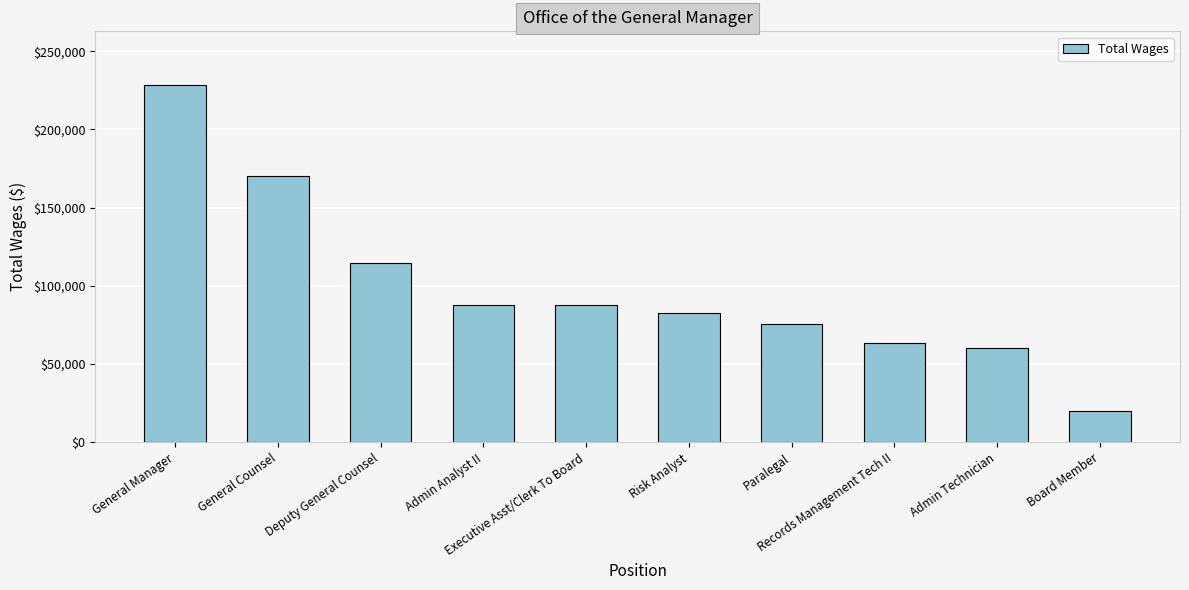

What is the difference between the maximum and minimum values?

208461